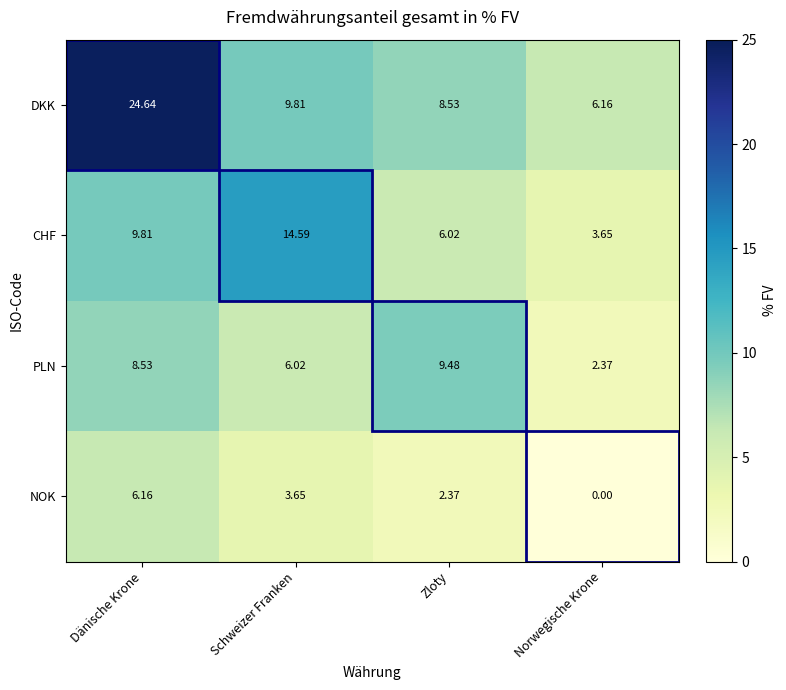

Which label corresponds to the smallest value in the chart?

Norwegische Krone